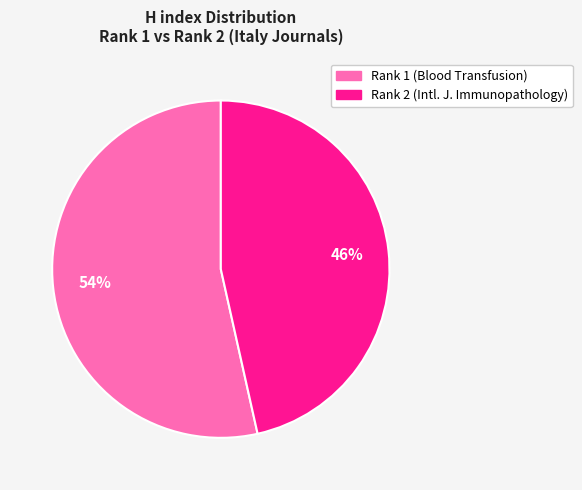

Does any single category account for the majority?

Yes